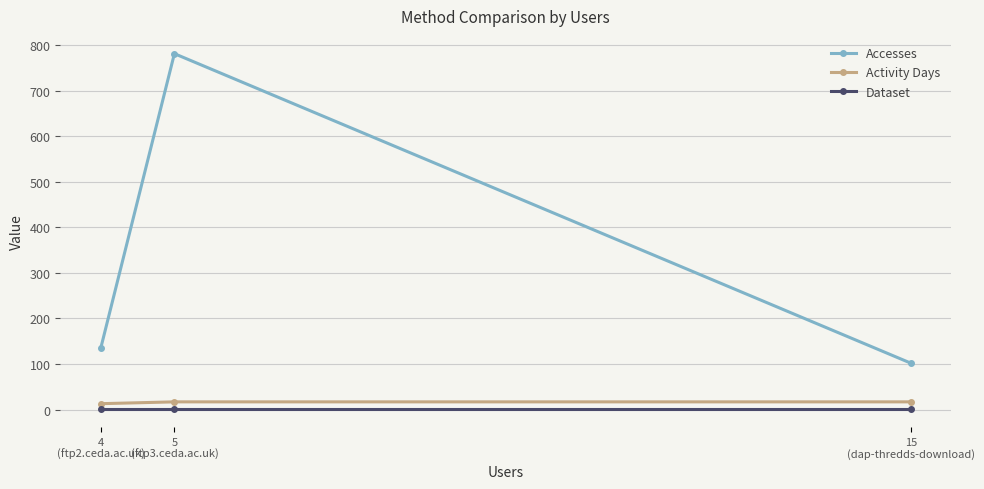

At how many categories does at least one series exceed 703?

1